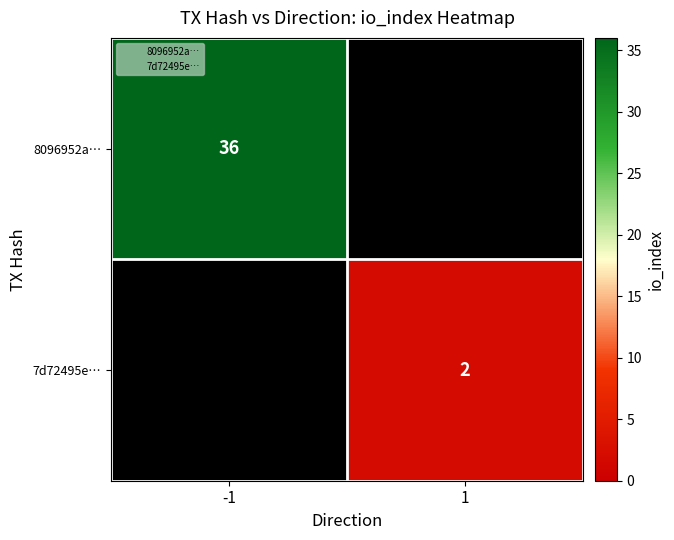

Which label corresponds to the smallest value in the chart?

1